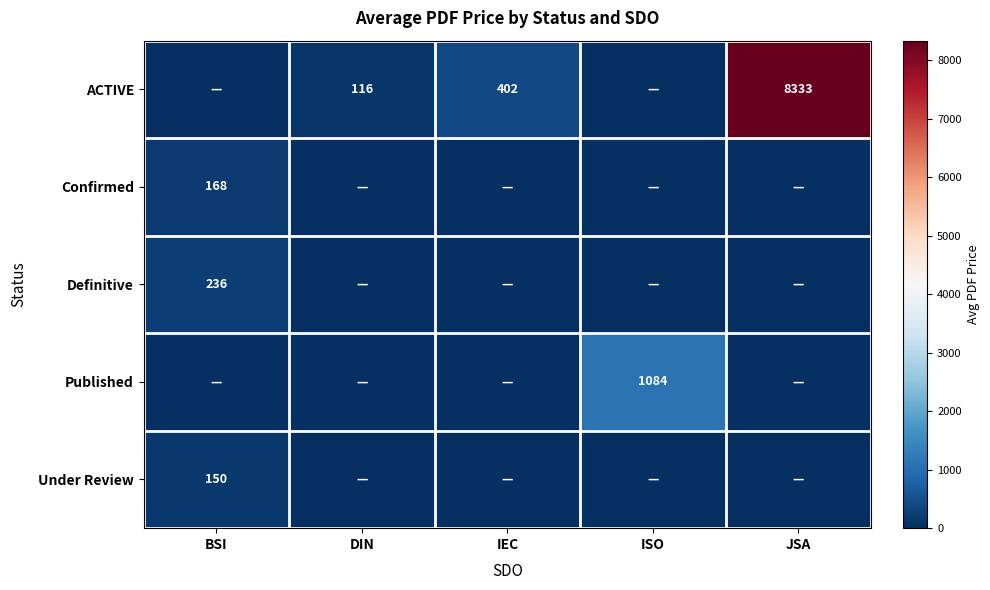

Rank the series at JSA from highest to lowest value.

ACTIVE, Confirmed, Definitive, Published, Under Review